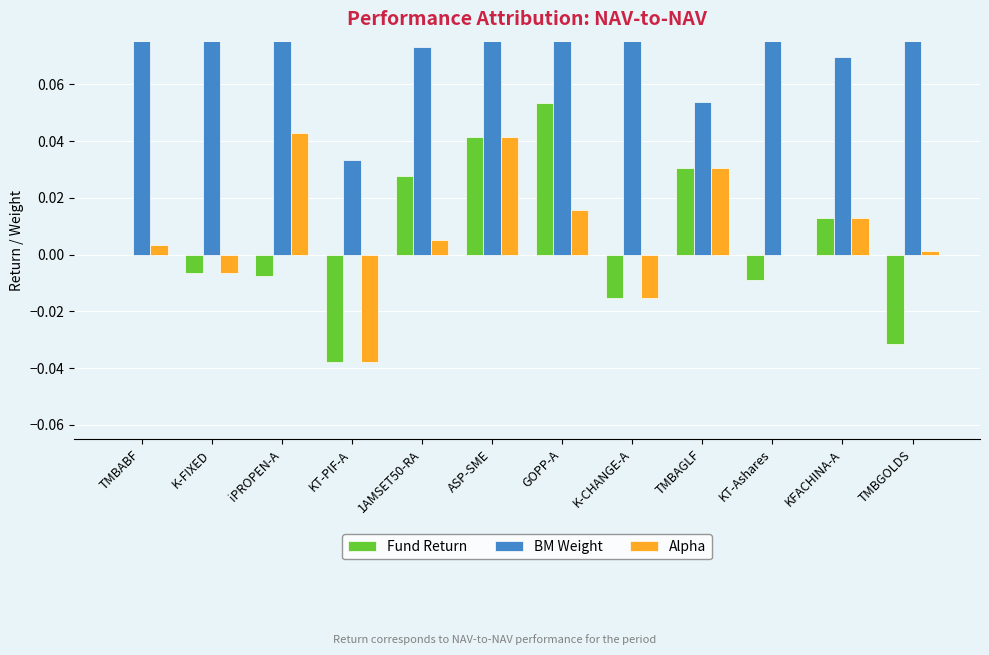

Which series has the largest range (max minus min)?

BM Weight